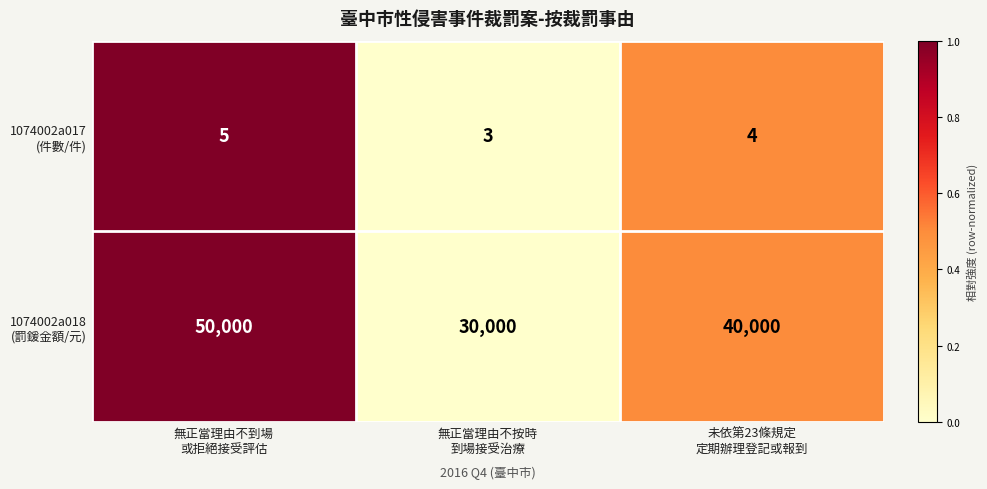

At how many categories does at least one series exceed 13960?

3